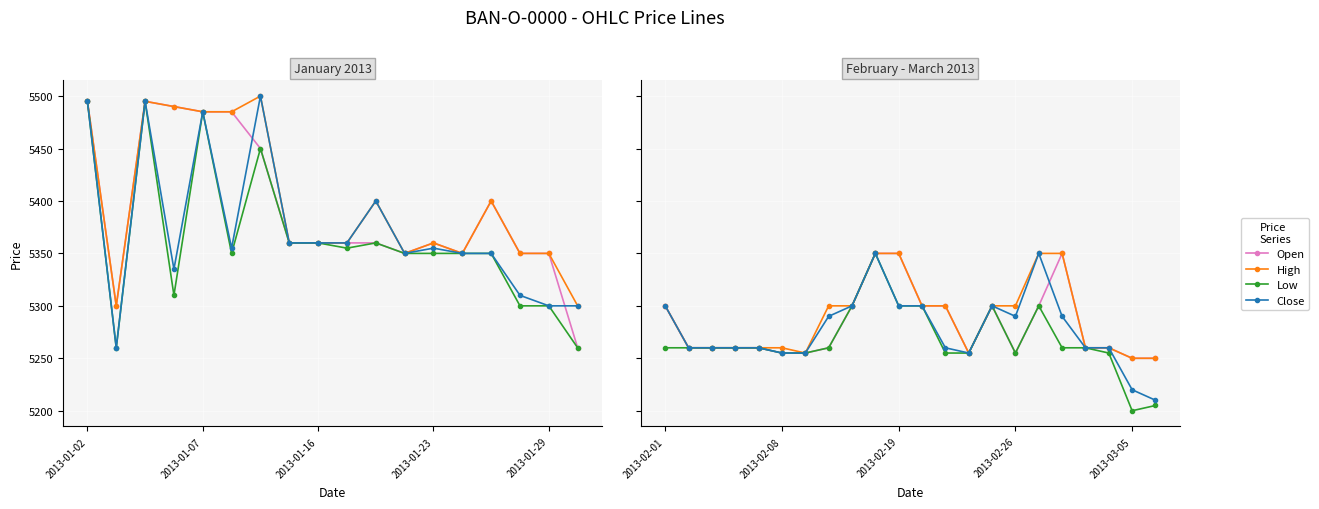

What is the difference between the Close values at 7 and 11?

10